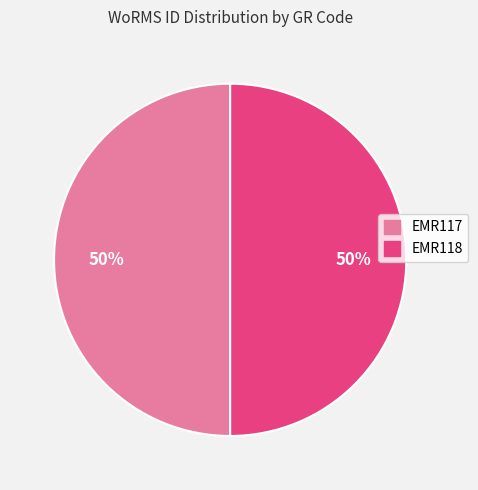

Count the number of slices in the pie.

2